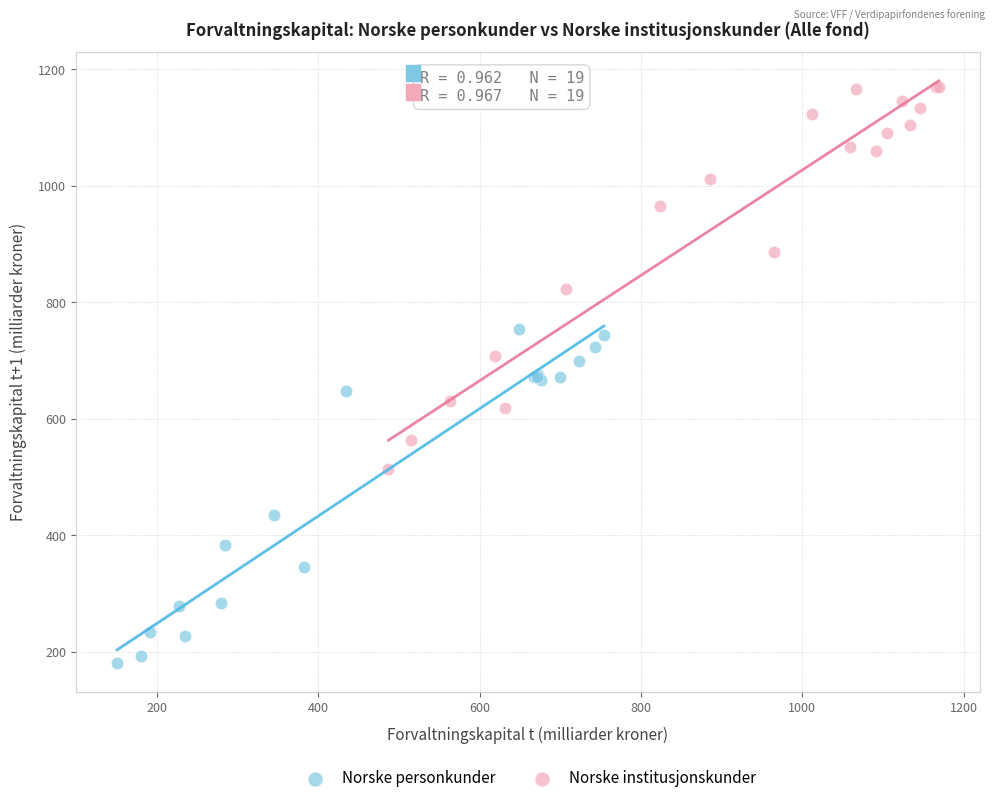

Which series has the widest spread of Y values?

Norske institusjonskunder